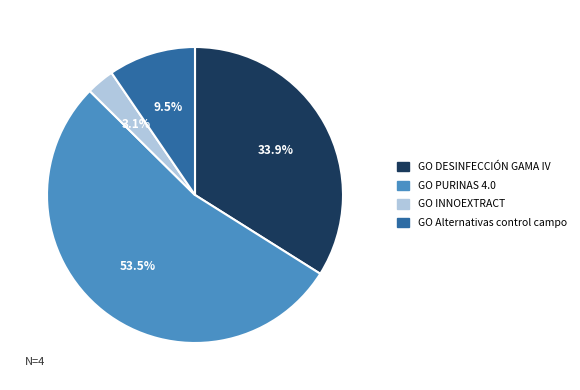

Which slice is the largest?

GO PURINAS 4.0